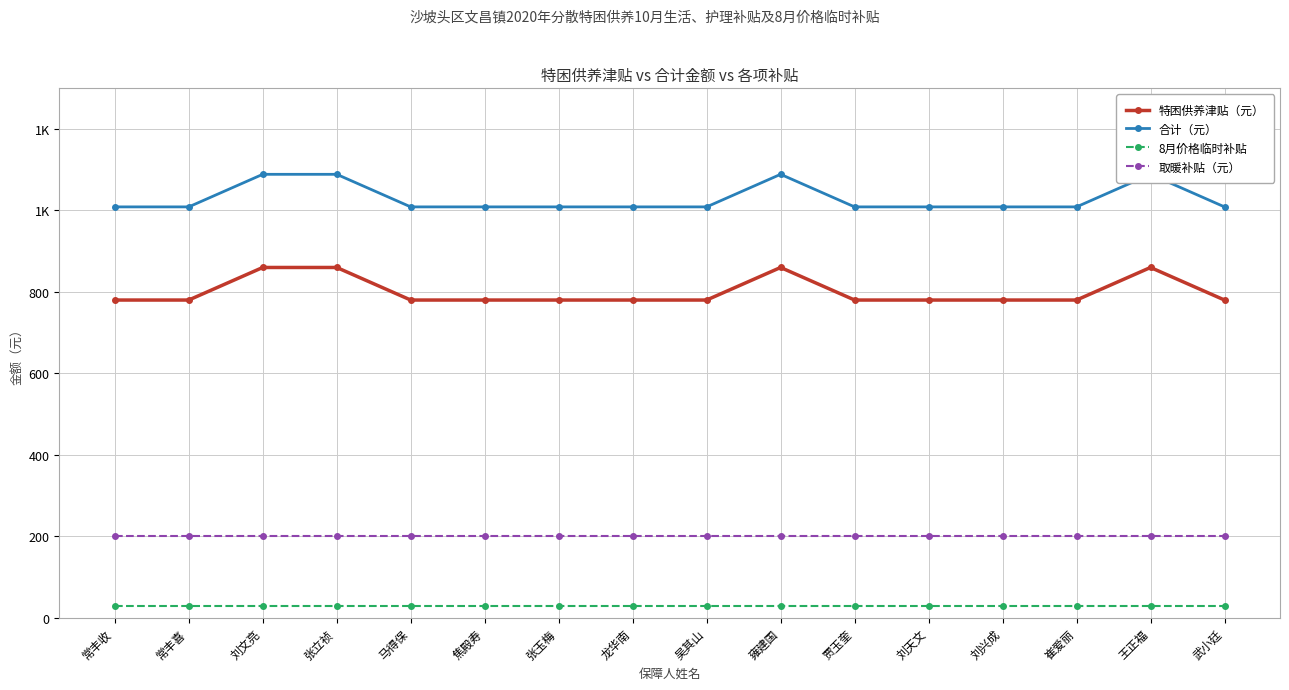

What position from the left is 刘兴成?

13